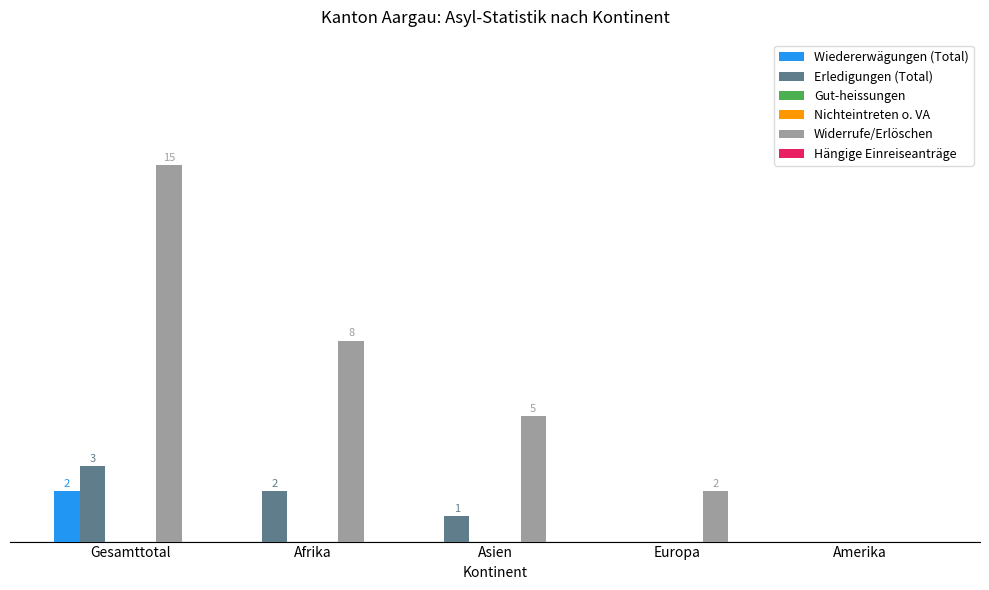

At Gesamttotal, list the series in order from smallest to largest.

Gut-heissungen, Nichteintreten o. VA, Hängige Einreiseanträge, Wiedererwägungen (Total), Erledigungen (Total), Widerrufe/Erlöschen